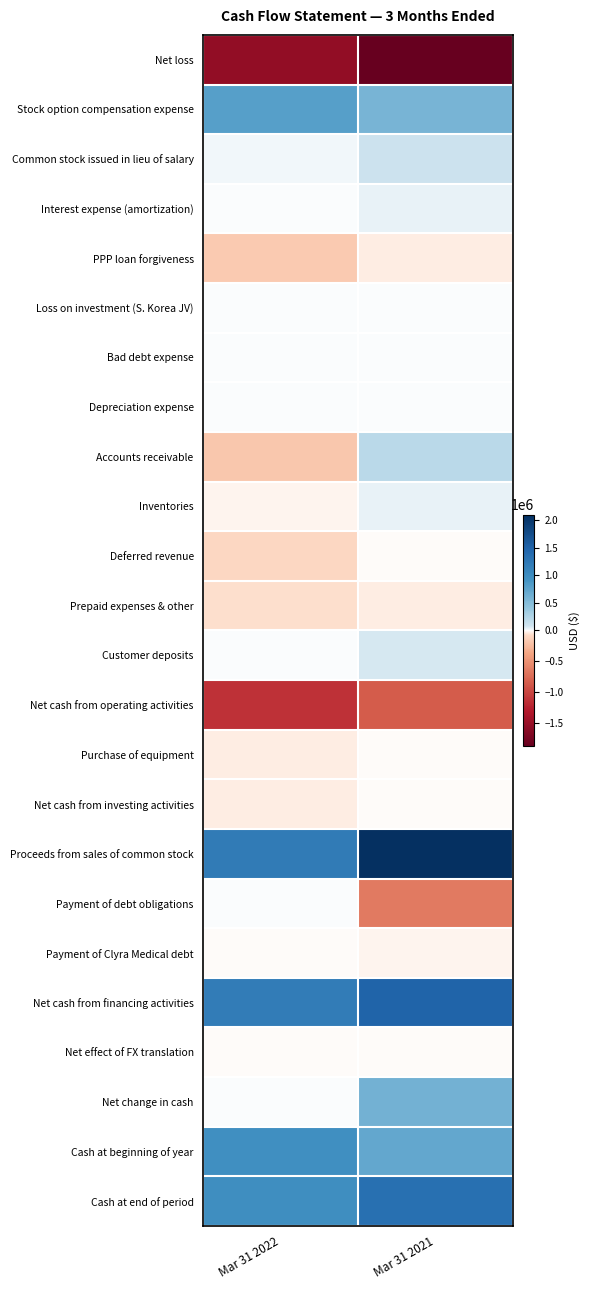

At which category does the chart reach its peak across all series?

Mar 31 2021